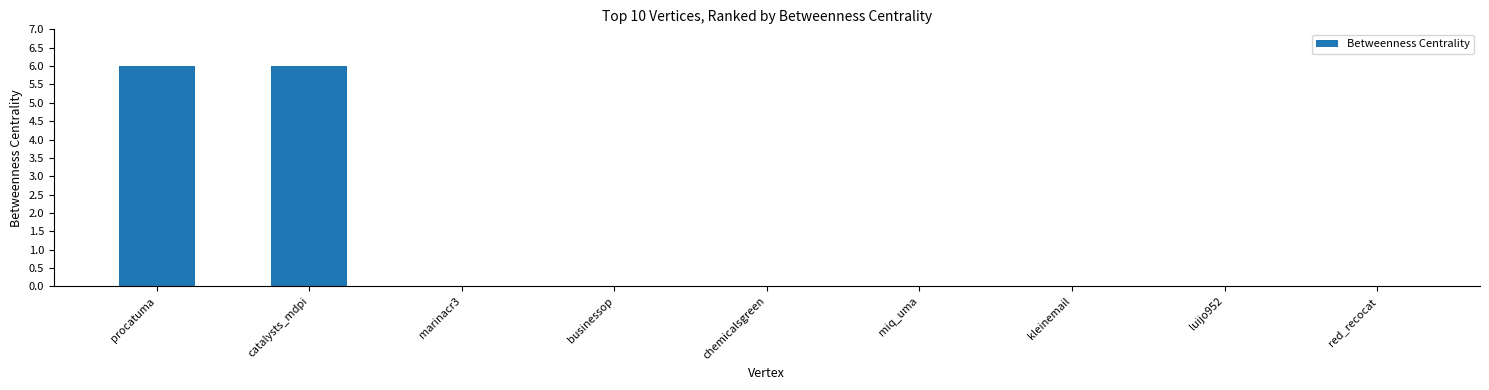

Does the chart contain stacked bars?

No